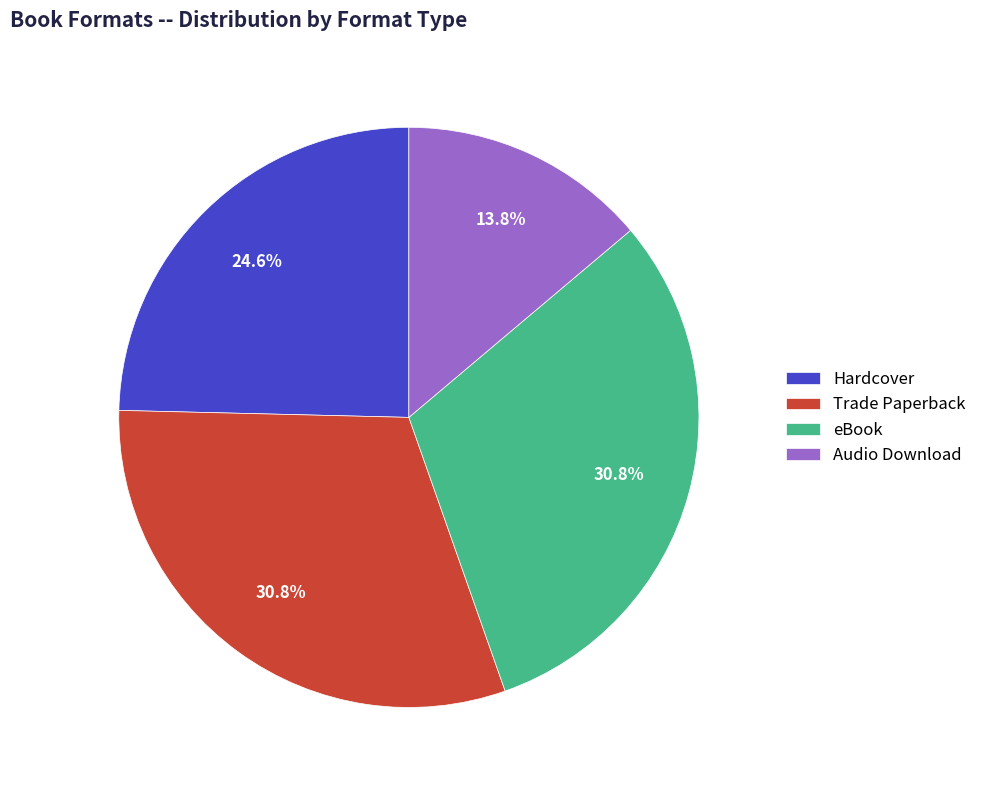

Is there a majority slice in this chart?

No